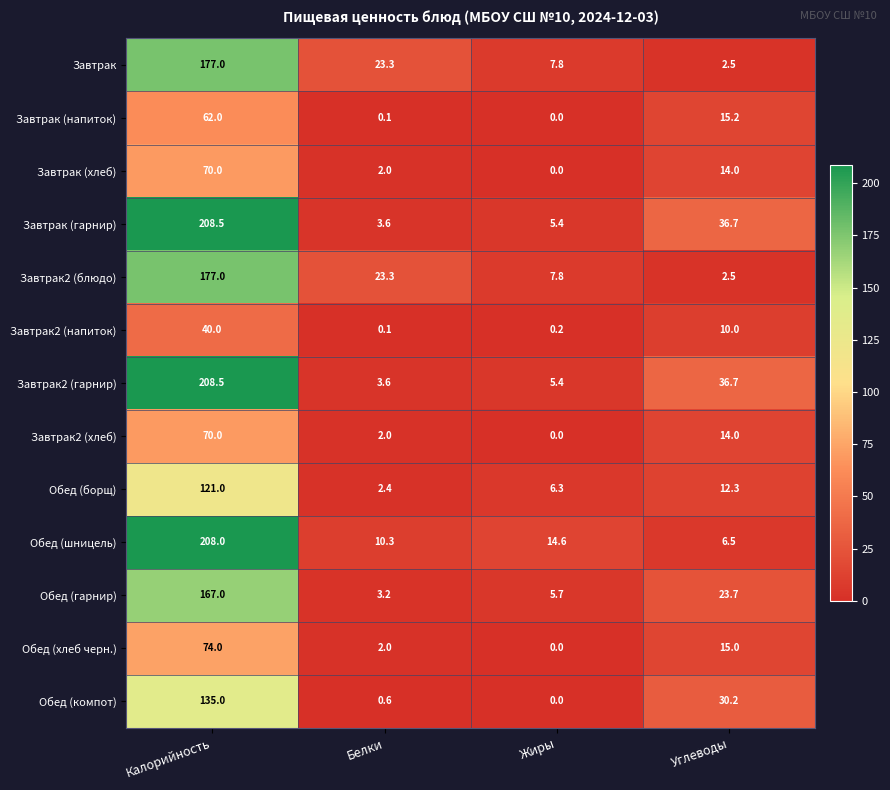

Rank the categories by Завтрак2 (напиток) value from lowest to highest.

Белки, Жиры, Углеводы, Калорийность